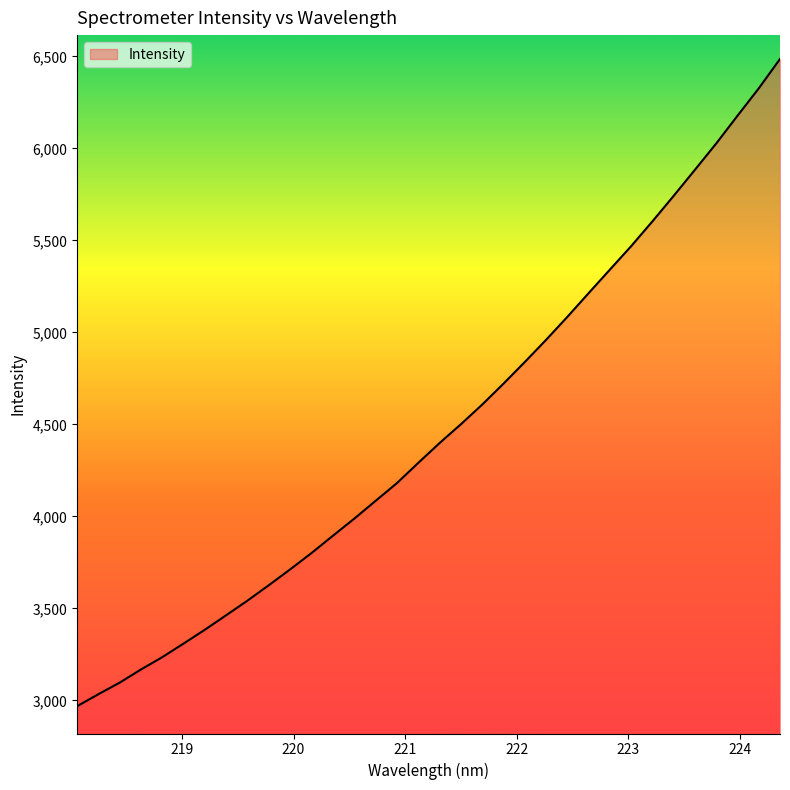

What is the difference between the maximum and minimum values?

3517.4